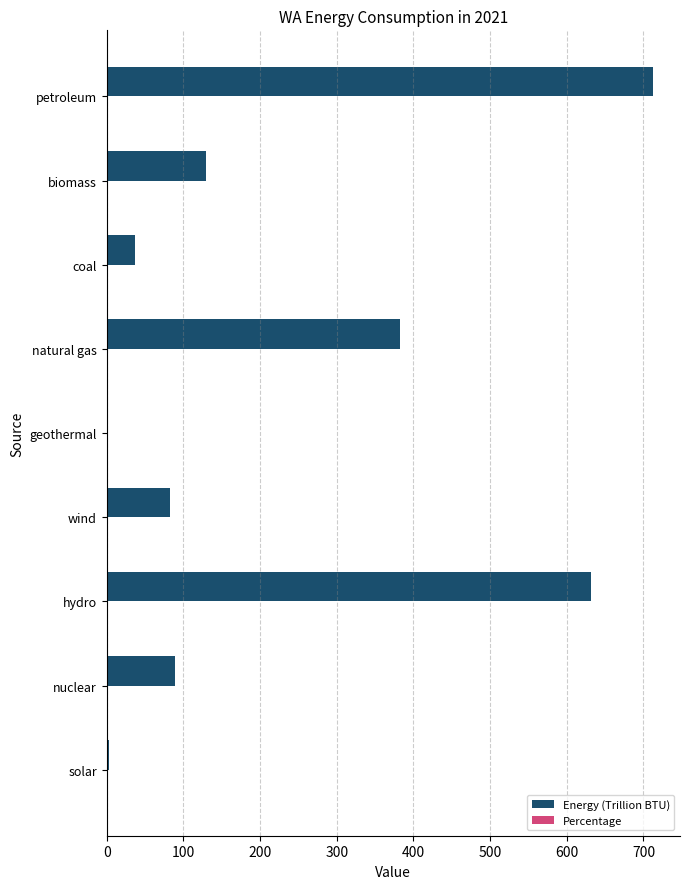

The value of Energy (Trillion BTU) at nuclear is 88.9. True or false?

True